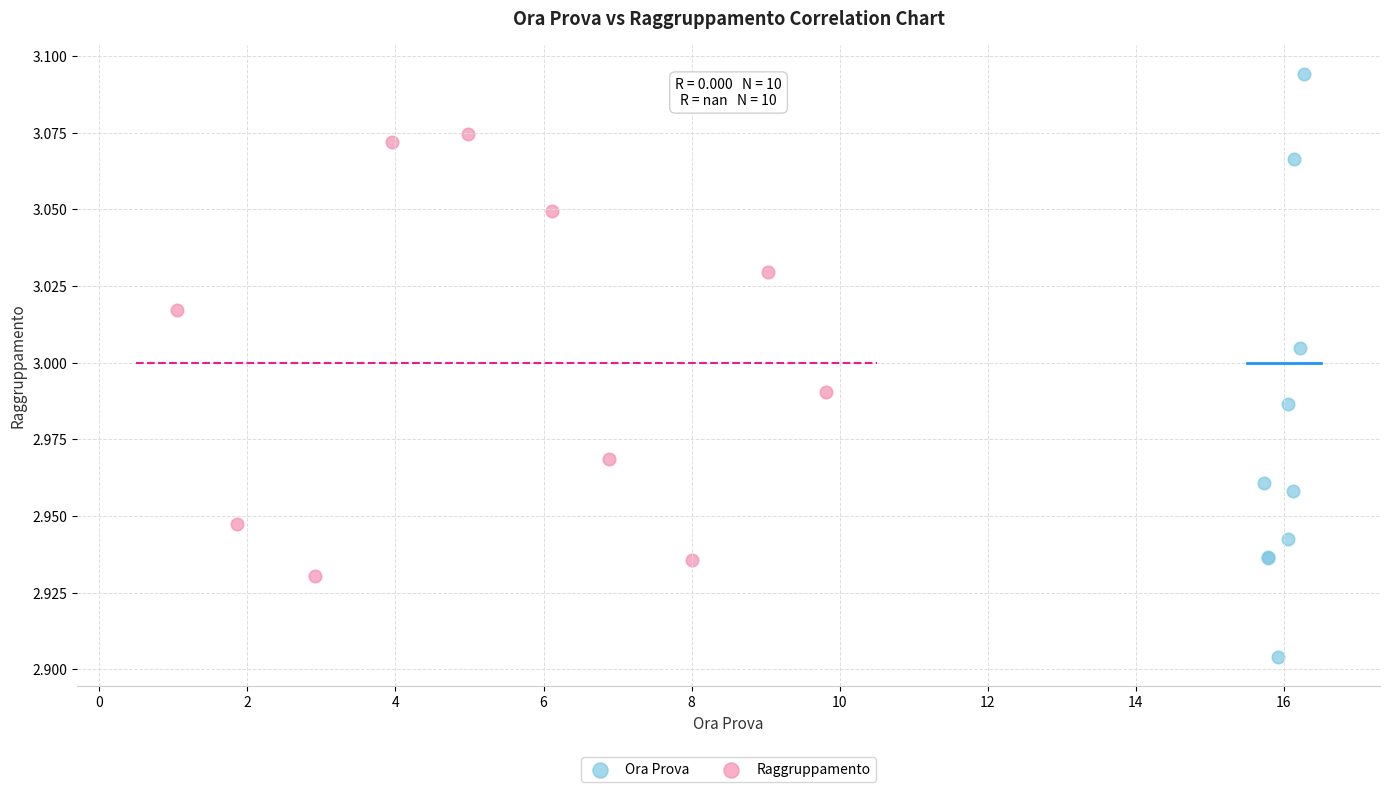

Which series reaches the maximum Y coordinate?

Ora Prova